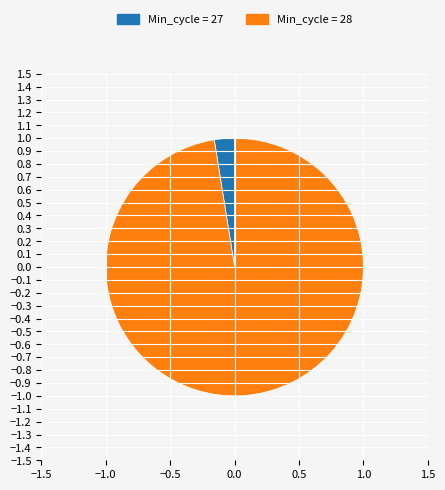

Does any single category account for the majority?

Yes